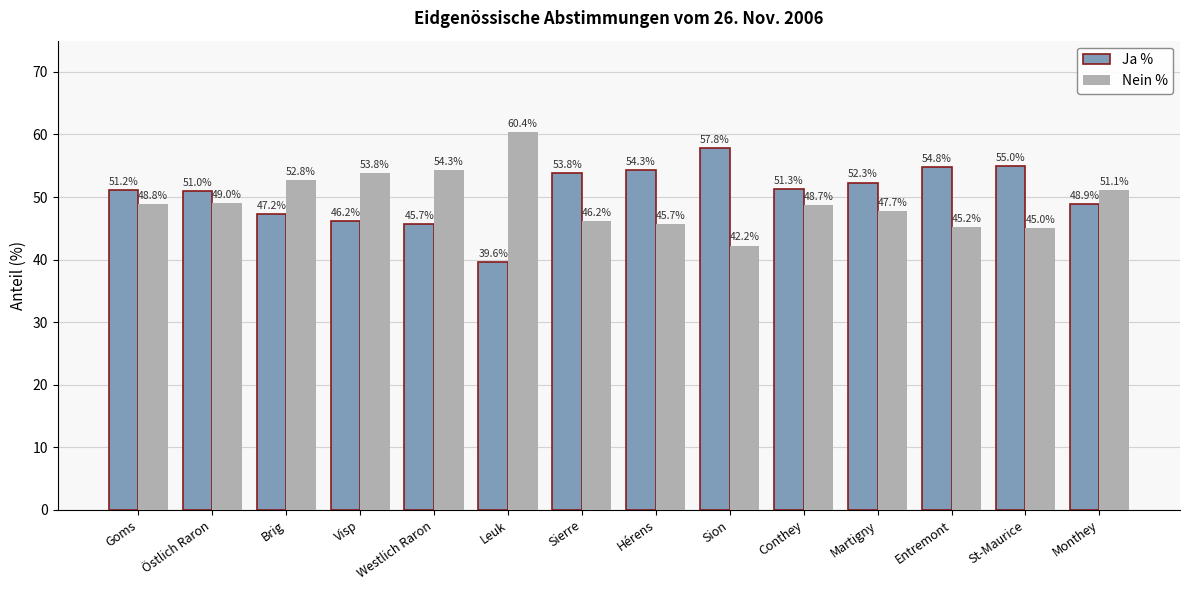

What is the difference between the maximum and second lowest values in the Ja % series?

12.1